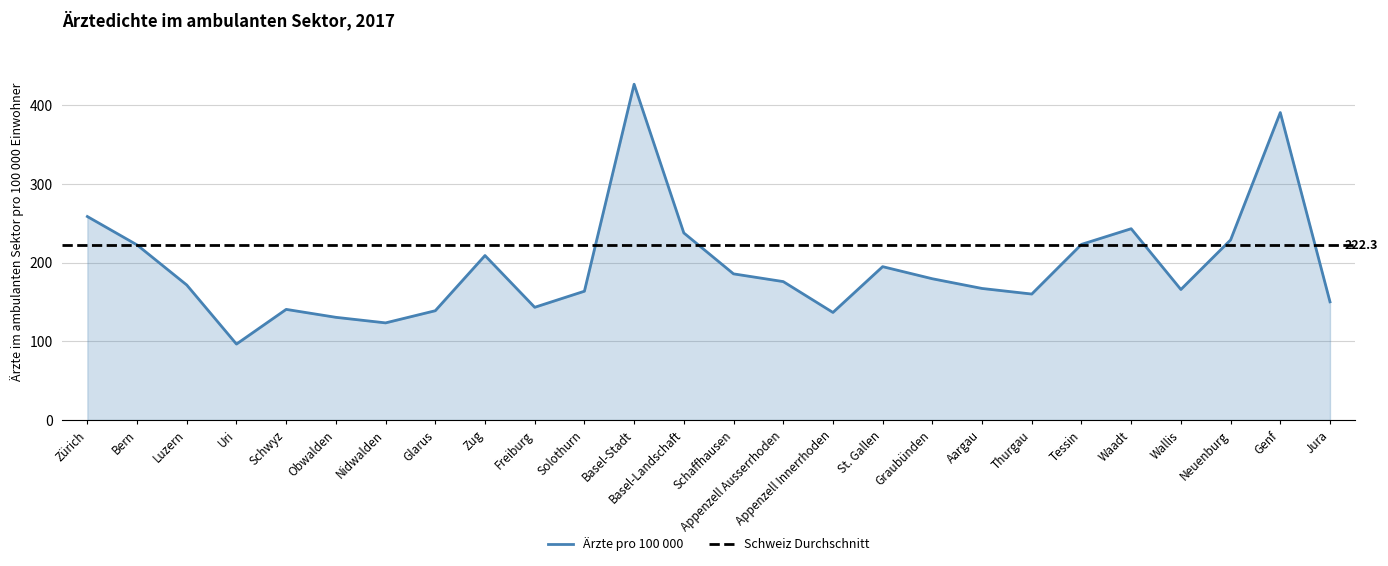

Reading left to right, what are all the values shown in this chart?

Zürich=258.5	Bern=222.4	Luzern=171.5	Uri=96.4	Schwyz=140.5	Obwalden=130.4	Nidwalden=123.3	Glarus=138.8	Zug=208.9	Freiburg=143.1	Solothurn=163.6	Basel-Stadt=426.5	Basel-Landschaft=237.6	Schaffhausen=185.6	Appenzell Ausserrhoden=175.8	Appenzell Innerrhoden=136.6	St. Gallen=194.8	Graubünden=179.4	Aargau=167.1	Thurgau=160.0	Tessin=223.1	Waadt=243.0	Wallis=165.8	Neuenburg=228.7	Genf=390.5	Jura=150.1